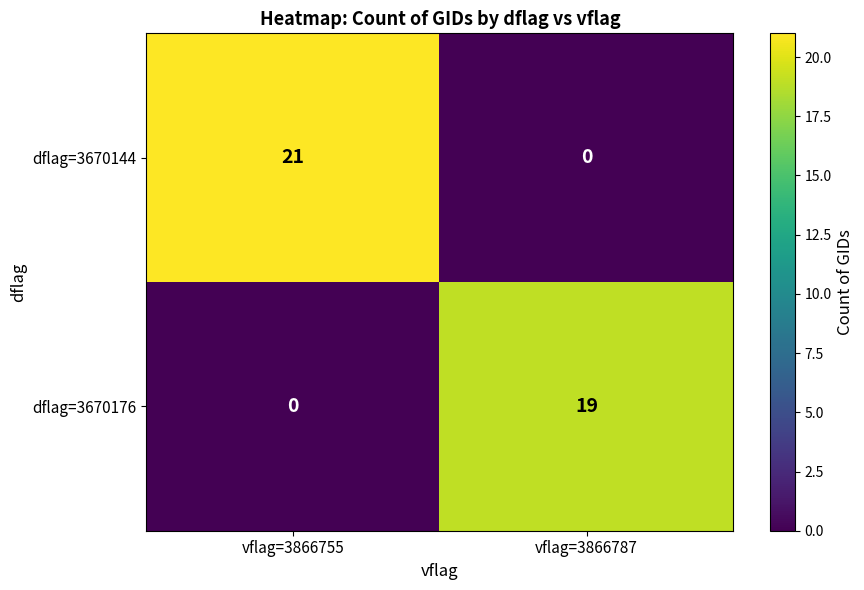

What is the total value across all series at vflag=3866787?

19